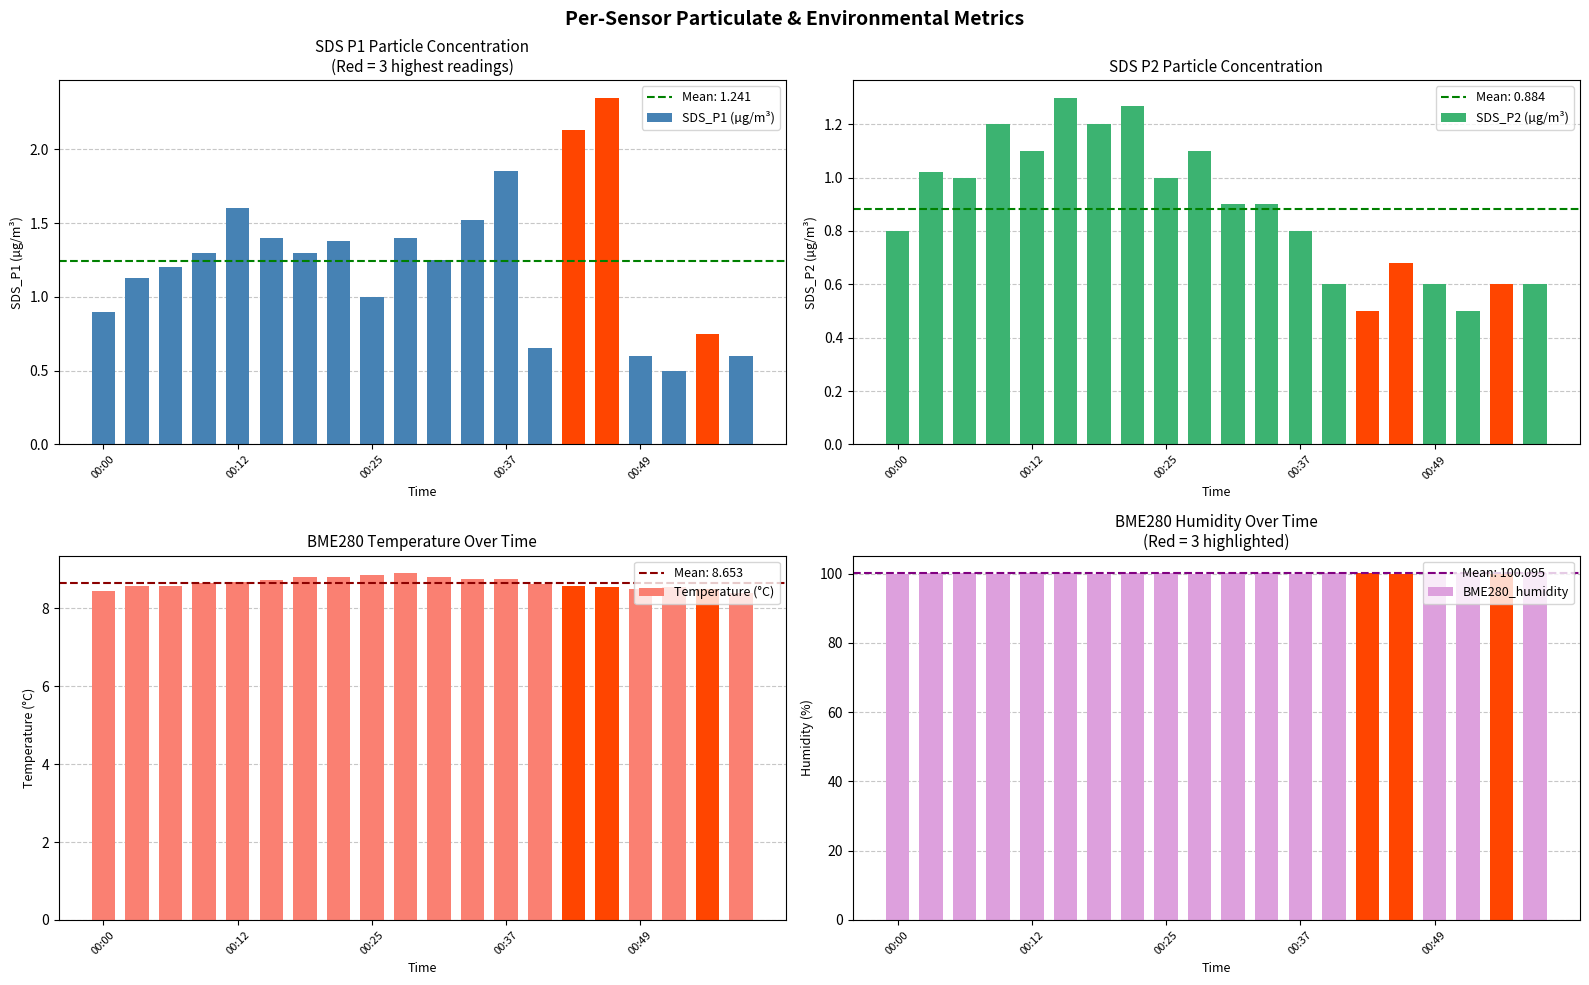

Reading left to right, extract all data points from this chart.

SDS_P1 (µg/m³): 0.9	1.1	1.2	1.3	1.6	1.4	1.3	1.4	1.0	1.4	1.2	1.5	1.9	0.7	2.1	2.4	0.6	0.5	0.8	0.6
SDS_P2 (µg/m³): 0.8	1.0	1.0	1.2	1.1	1.3	1.2	1.3	1.0	1.1	0.9	0.9	0.8	0.6	0.5	0.7	0.6	0.5	0.6	0.6
Temperature (°C): 8.5	8.6	8.6	8.7	8.7	8.7	8.8	8.8	8.9	8.9	8.8	8.8	8.8	8.6	8.6	8.5	8.5	8.5	8.5	8.4
BME280_humidity: 100.0	100.1	100.2	100.0	100.1	100.2	100.0	100.1	100.2	100.0	100.1	100.2	100.0	100.1	100.2	100.0	100.1	100.2	100.0	100.1